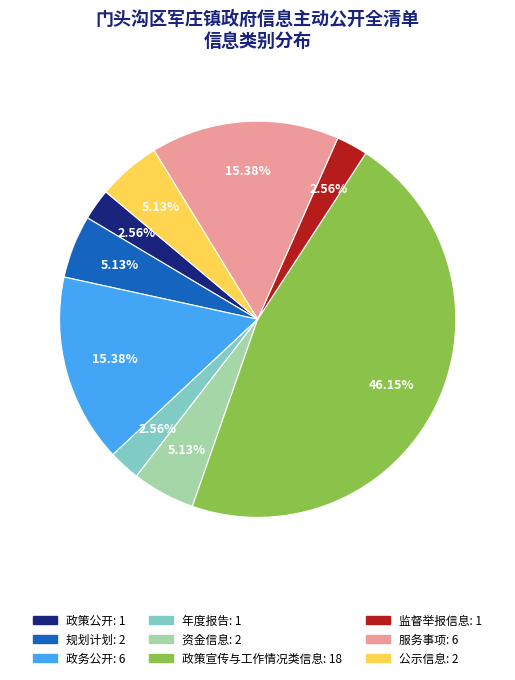

How many slices are in this pie chart?

9